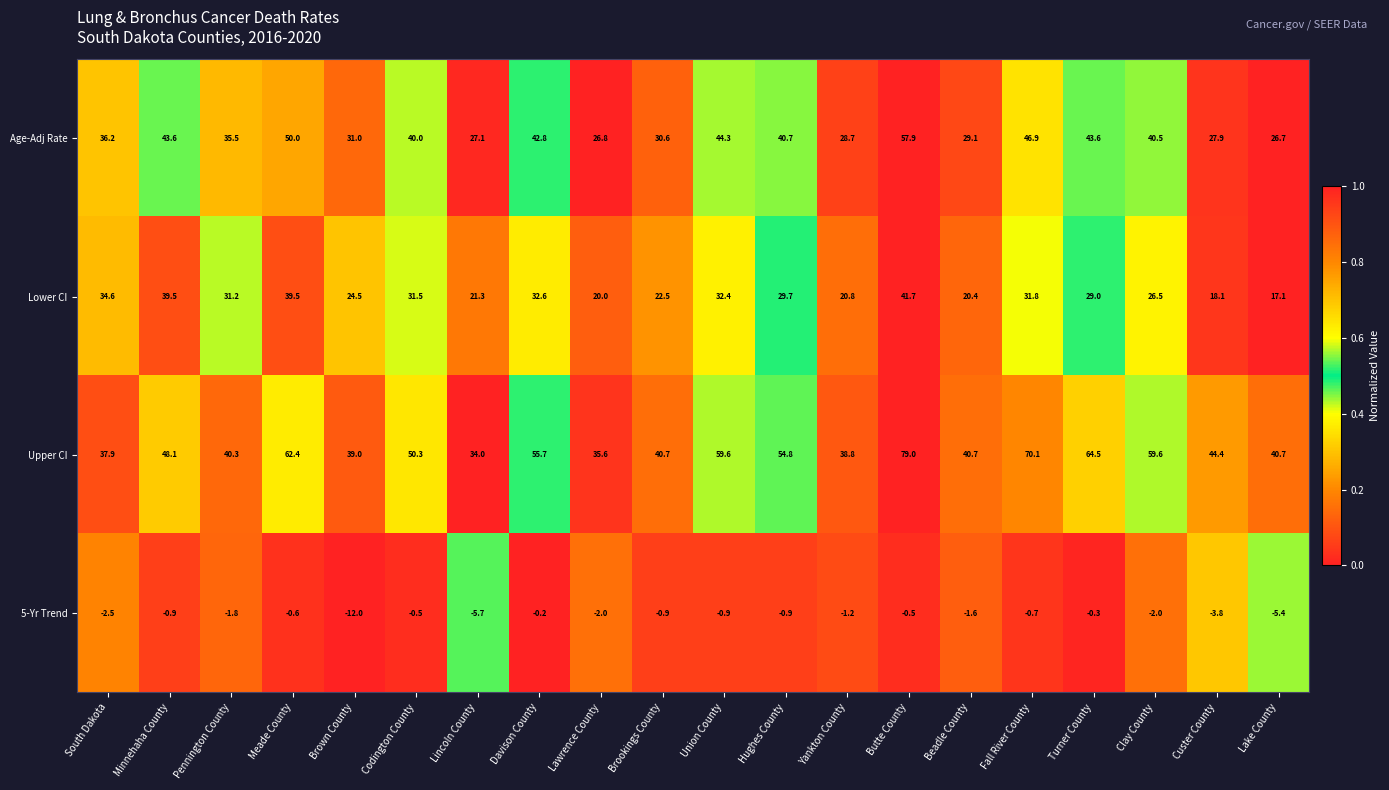

What is the sum of all Lower CI values?

564.7